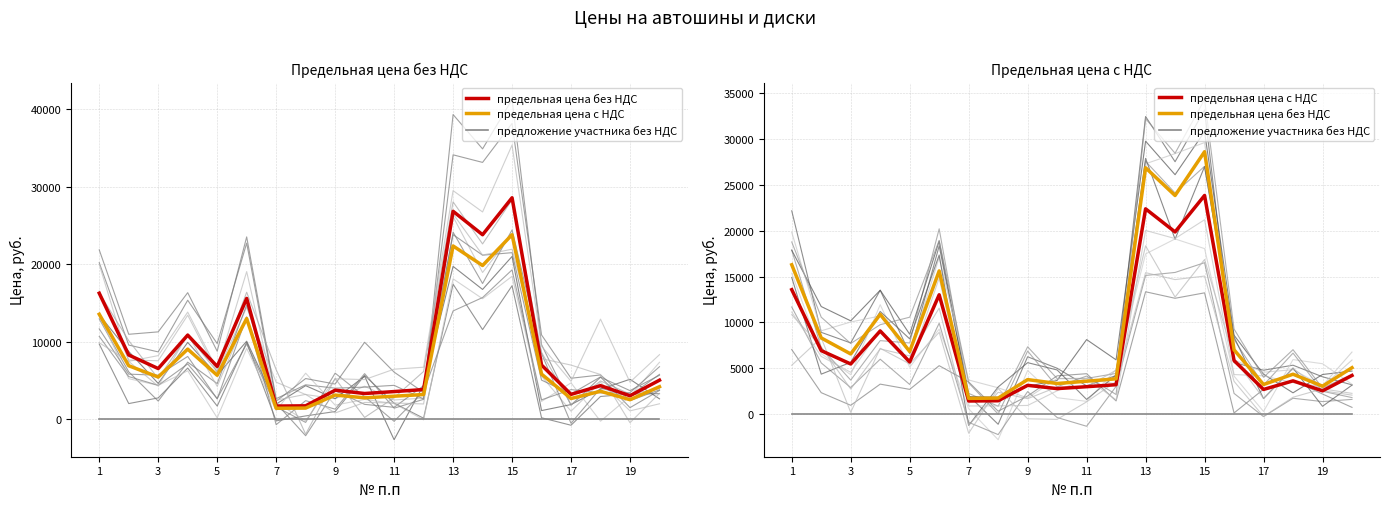

Does the chart have visible grid lines?

Yes